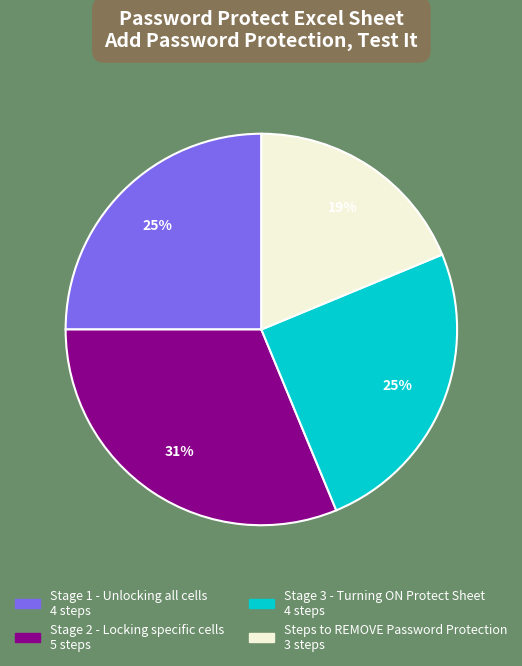

Do Stage 1 - Unlocking all cells and Stage 2 - Locking specific cells together represent more than half of the pie?

Yes